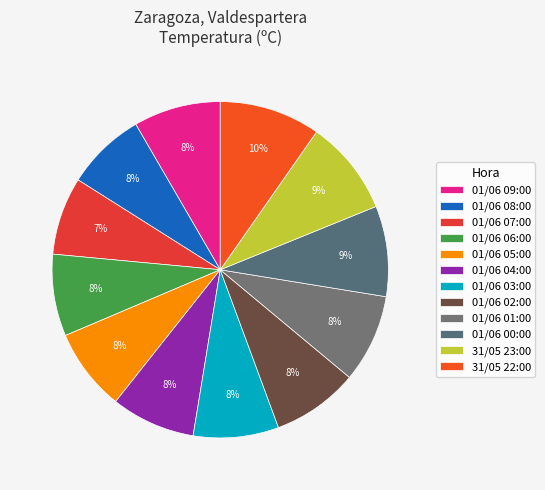

How many segments does this pie chart have?

12